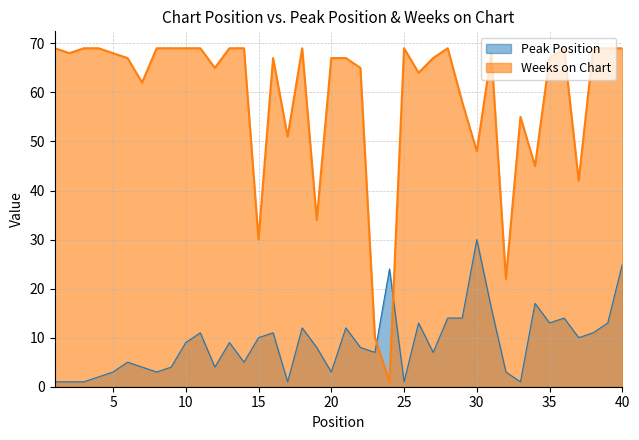

How many values in the Weeks on Chart series are below 67?

15